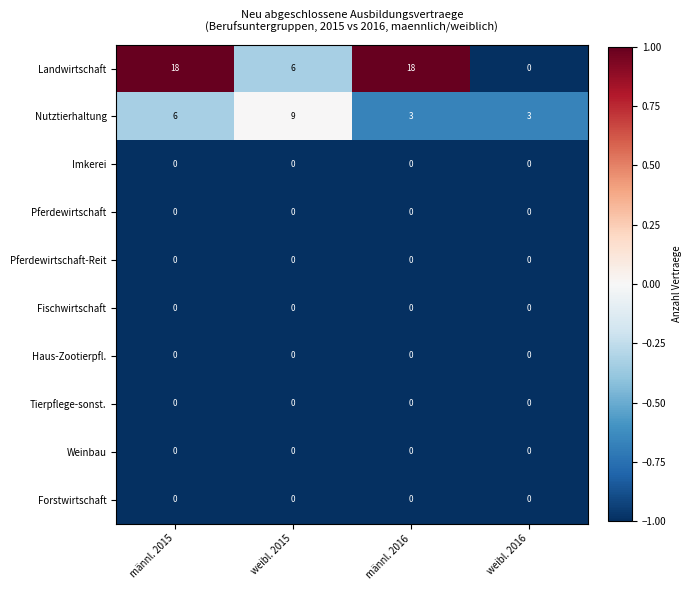

Where is Nutztierhaltung nearest to the value 6?

männl. 2015